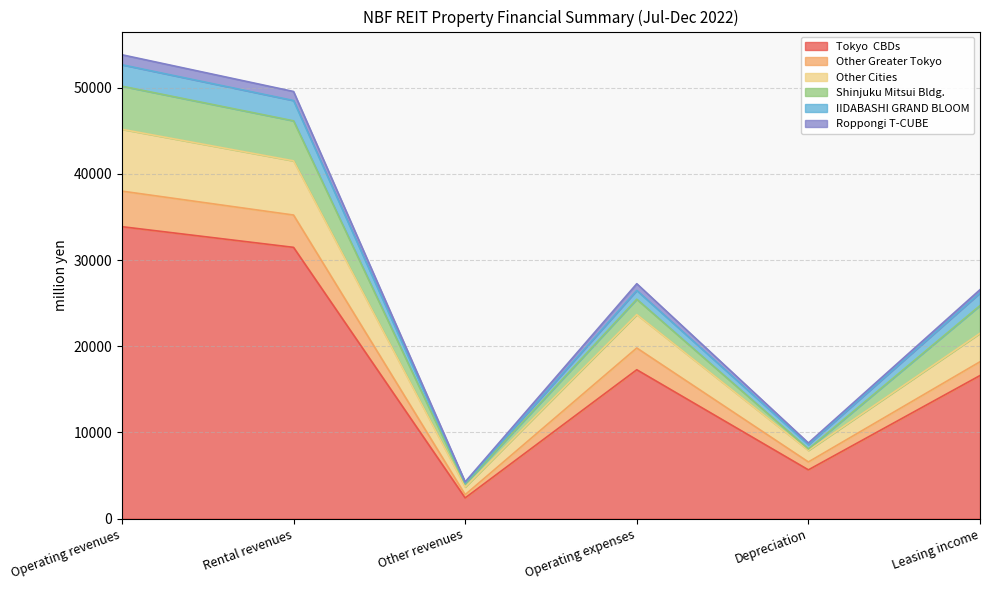

At which category does Tokyo  CBDs reach its first local valley?

Other revenues